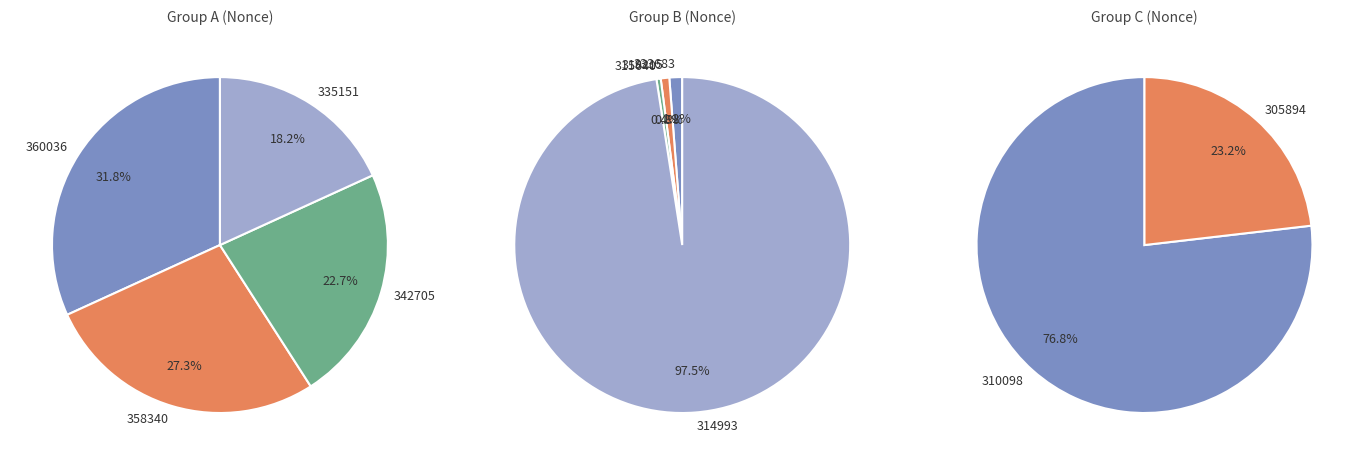

Which slice is the largest?

314993